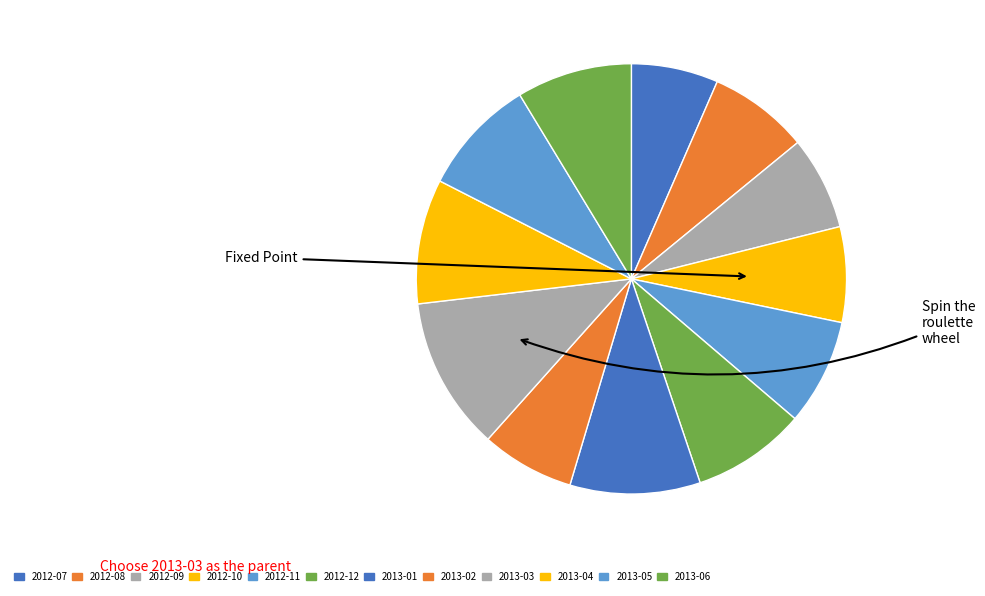

Count the number of slices in the pie.

12